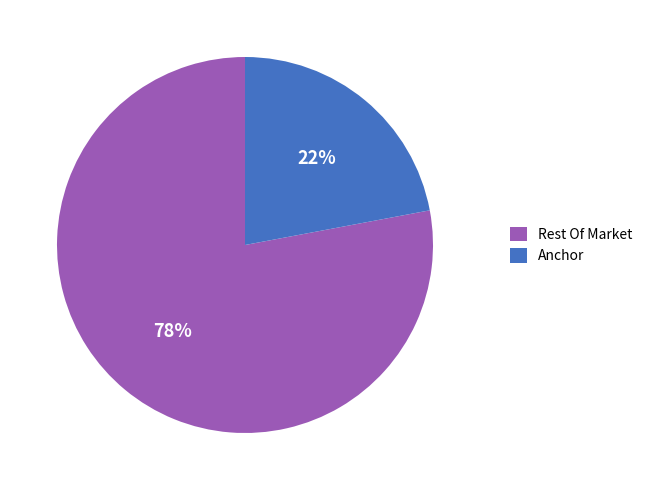

Count the number of slices in the pie.

2